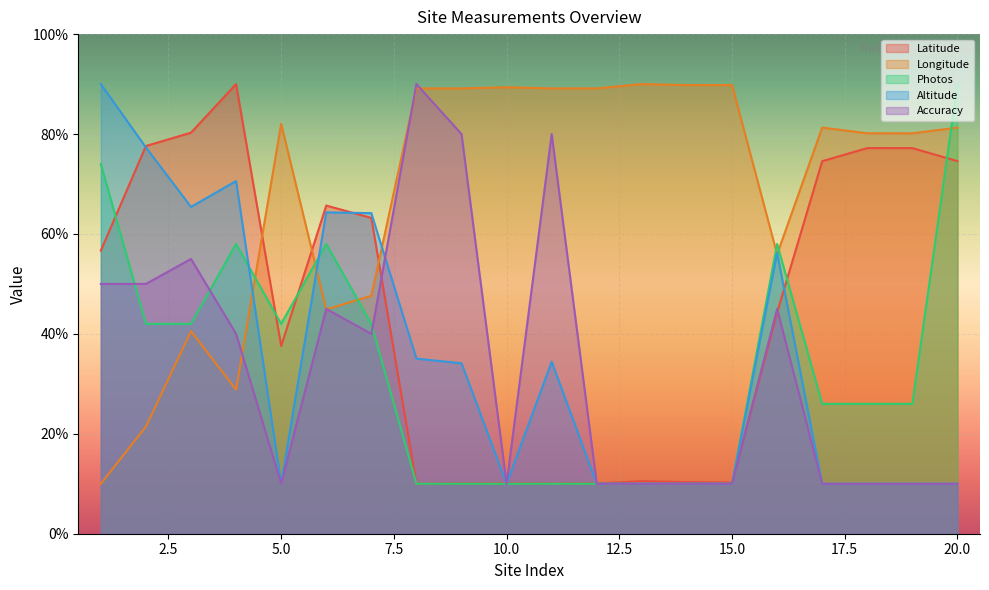

At which label does Longitude first exceed 81?

5.0